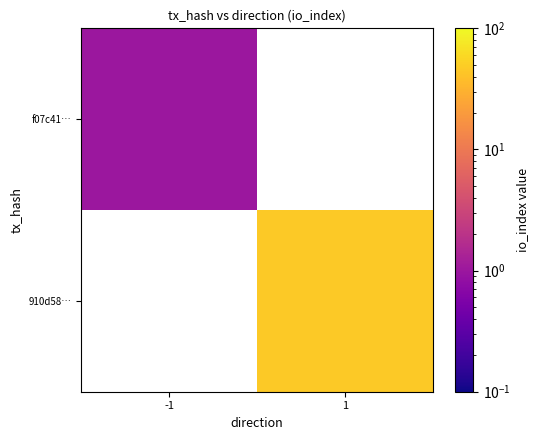

Is the value of 910d58… at -1 greater than the value of f07c41… at -1?

No